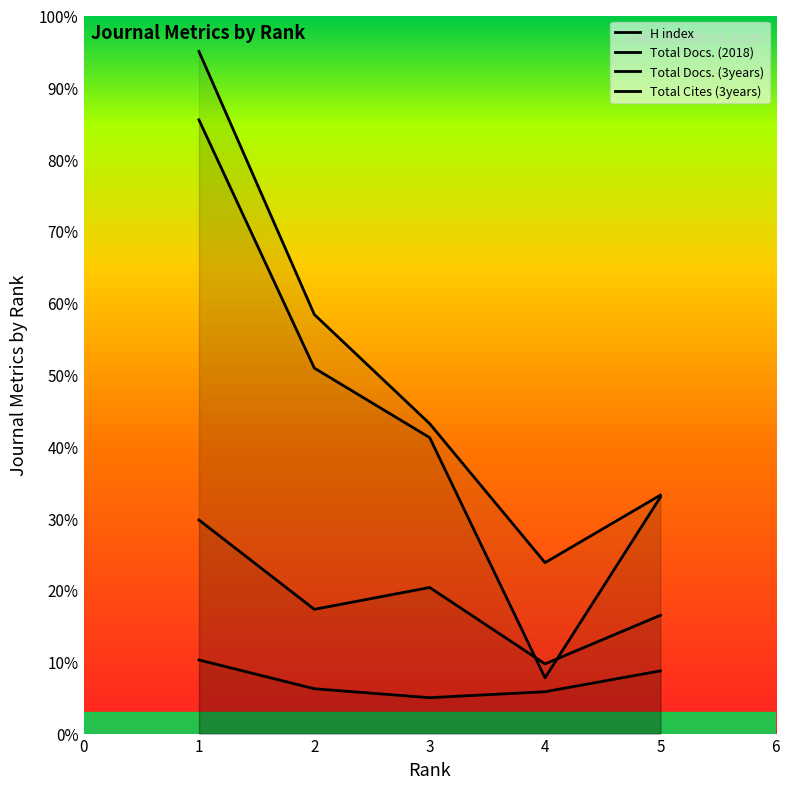

The H index series shows 14.9 at 5. True or false?

False